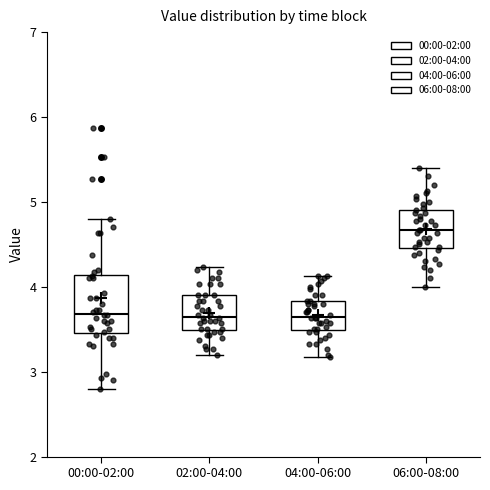

Reading left to right, transcribe this box plot: for each box, give where its median line is, the range the box spans, and where its two whiskers end, as read against the y-axis. The values are not printed on the chart, so give them approximately, as read against the axis.

00:00-02:00: median 3.7, box 3.5 to 4.1, whiskers 2.8 to 4.8
02:00-04:00: median 3.7, box 3.5 to 3.9, whiskers 3.2 to 4.2
04:00-06:00: median 3.7, box 3.5 to 3.8, whiskers 3.2 to 4.1
06:00-08:00: median 4.7, box 4.5 to 4.9, whiskers 4.0 to 5.4